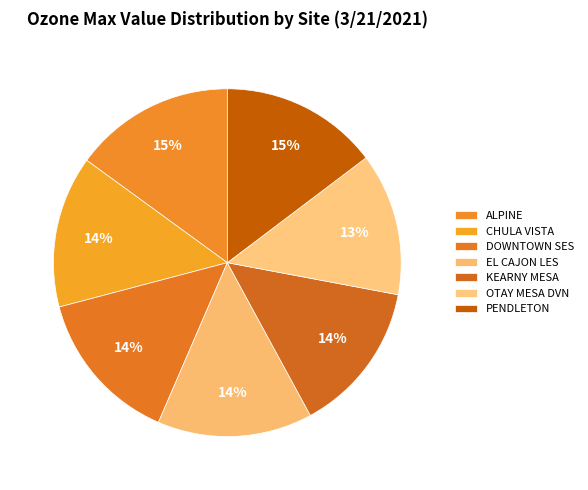

What portion of the pie excludes DOWNTOWN SES?

85.6%